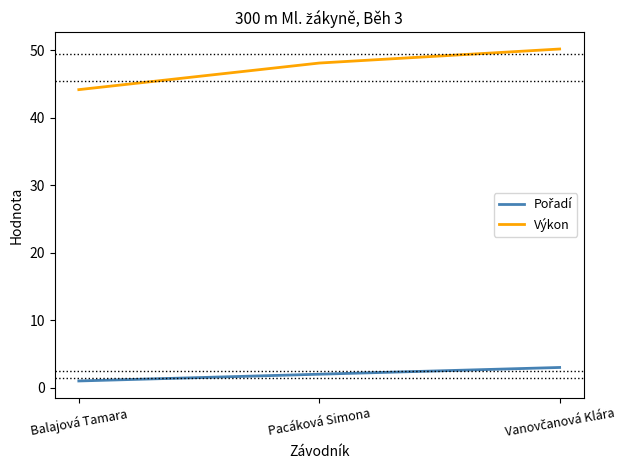

The value of Výkon at Balajová Tamara is 44.2. True or false?

True